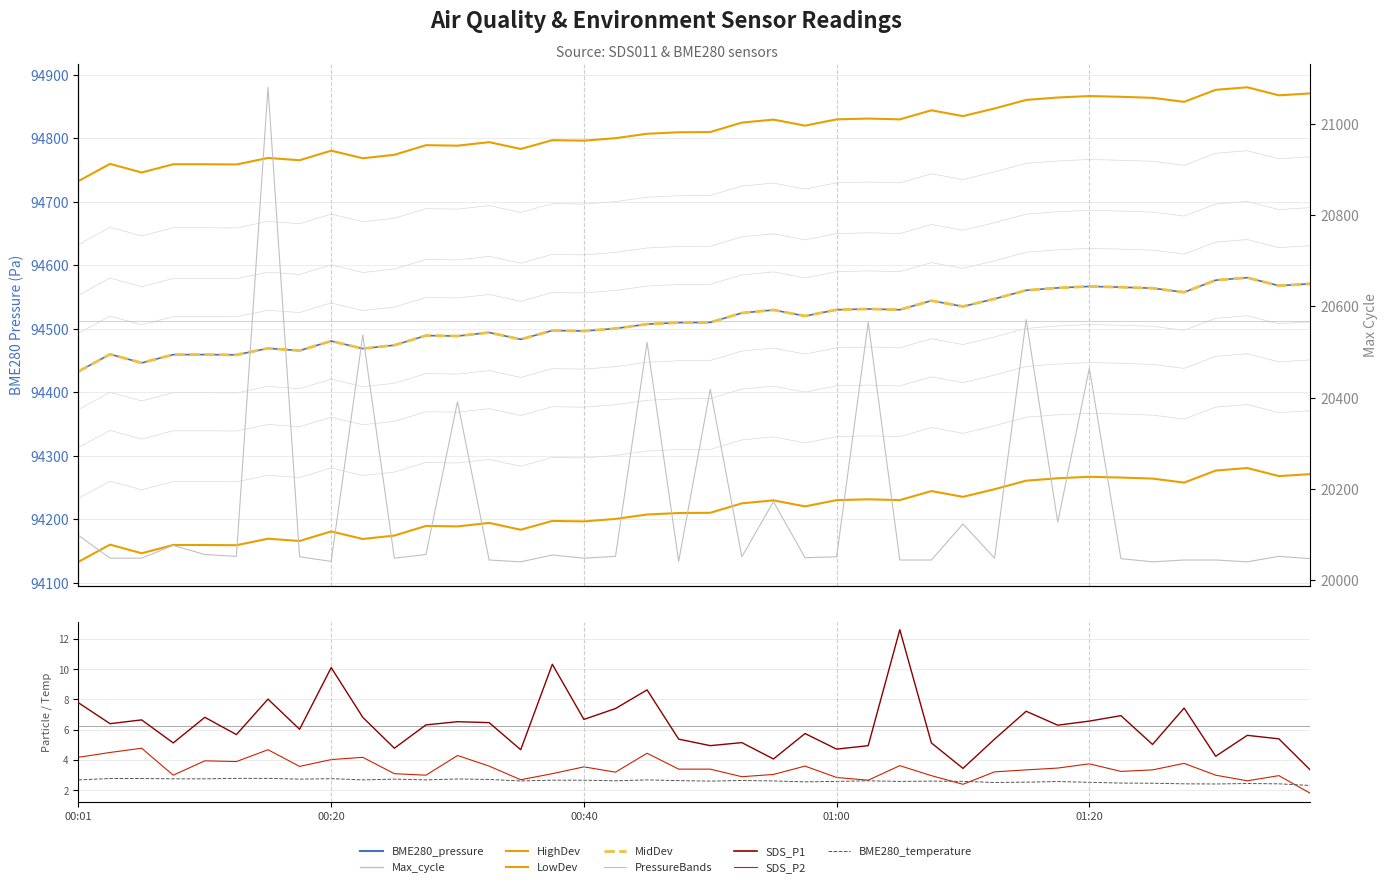

Which category has the highest value in the SDS_P1 series?

2022/04/11 01:05